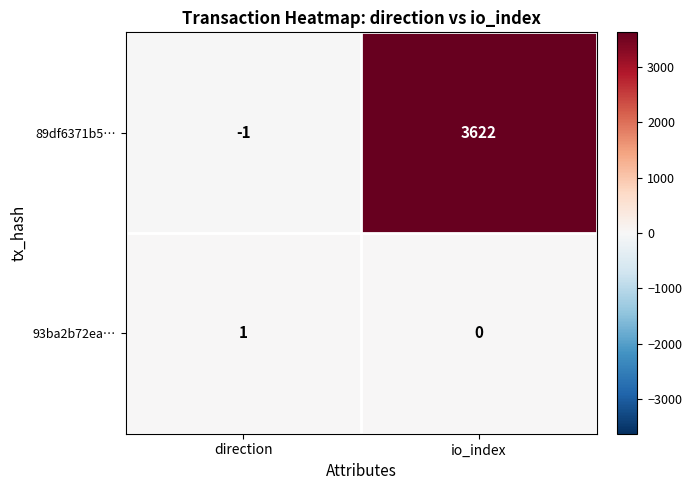

What is the spread (max minus min) of values at io_index?

3622